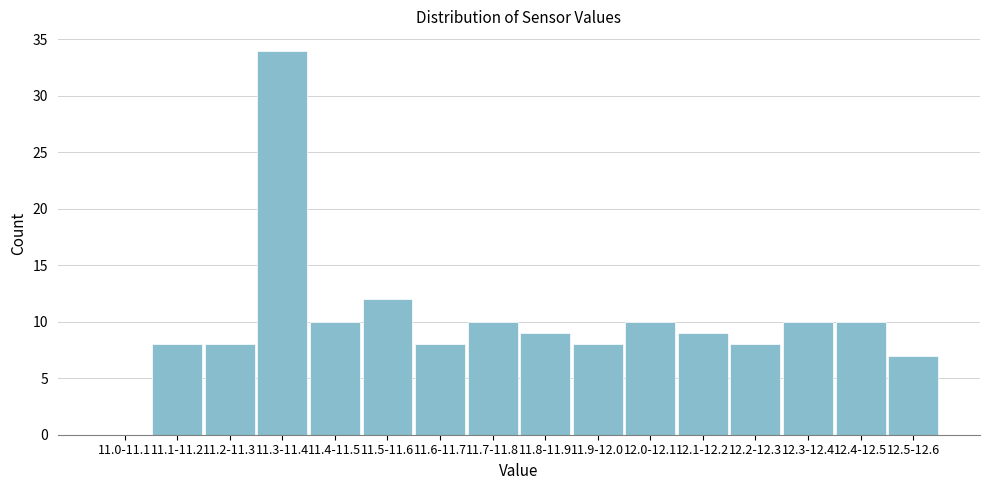

Reading right to left, transcribe all the data shown in this chart.

12.5-12.6=7	12.4-12.5=10	12.3-12.4=10	12.2-12.3=8	12.1-12.2=9	12.0-12.1=10	11.9-12.0=8	11.8-11.9=9	11.7-11.8=10	11.6-11.7=8	11.5-11.6=12	11.4-11.5=10	11.3-11.4=34	11.2-11.3=8	11.1-11.2=8	11.0-11.1=0